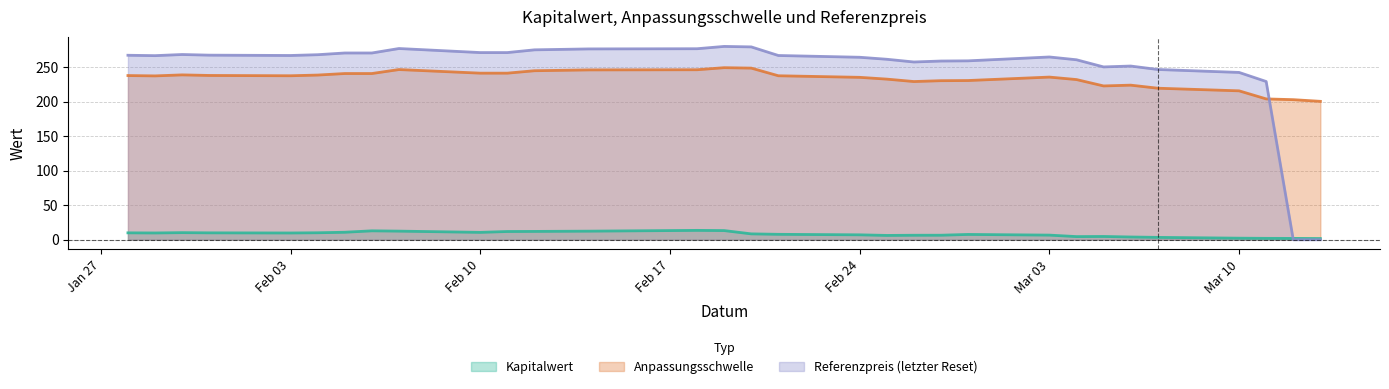

What is the lowest value of the Kapitalwert series?

1.8